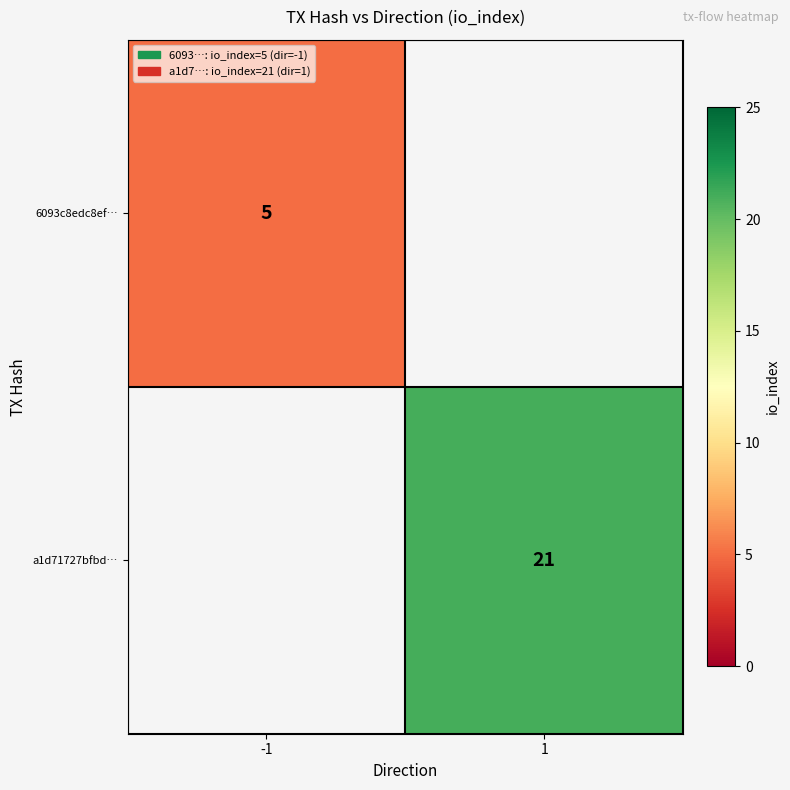

Is the value of 6093c8edc8ef… at -1 greater than the value of a1d71727bfbd… at 1?

No